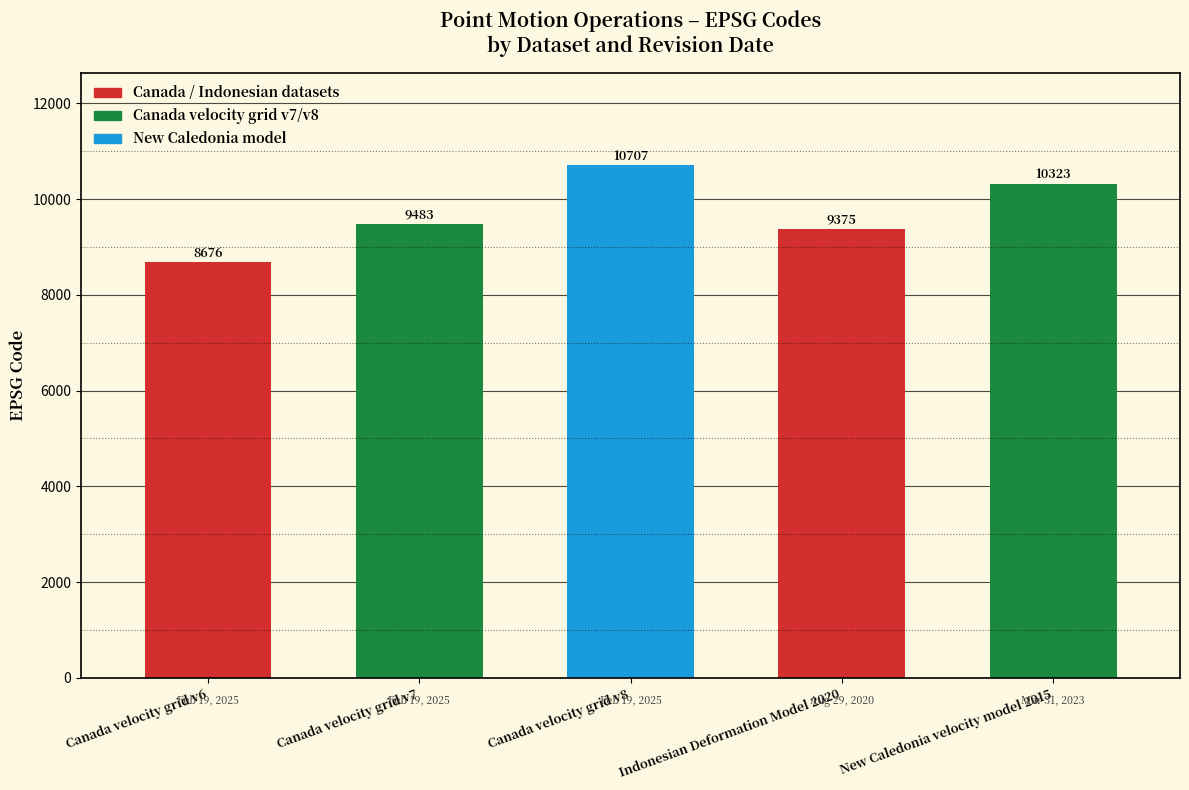

Which category has the lowest value across all series?

Canada velocity grid v6